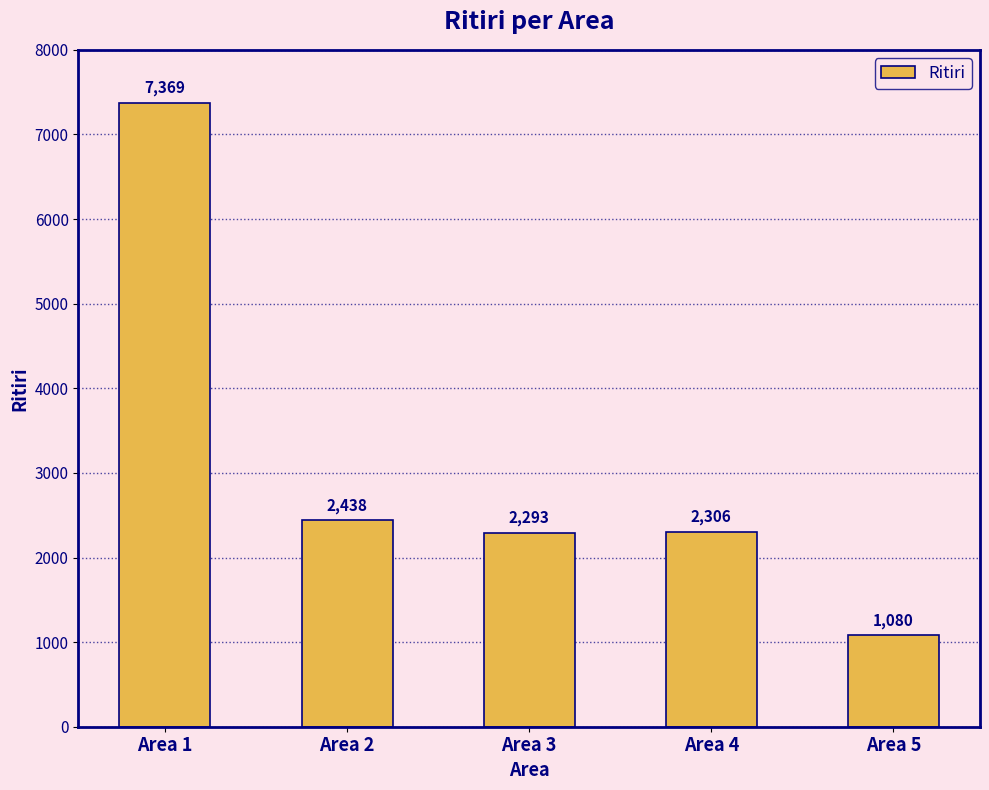

Reading left to right, extract all data points from this chart.

7369	2438	2293	2306	1080